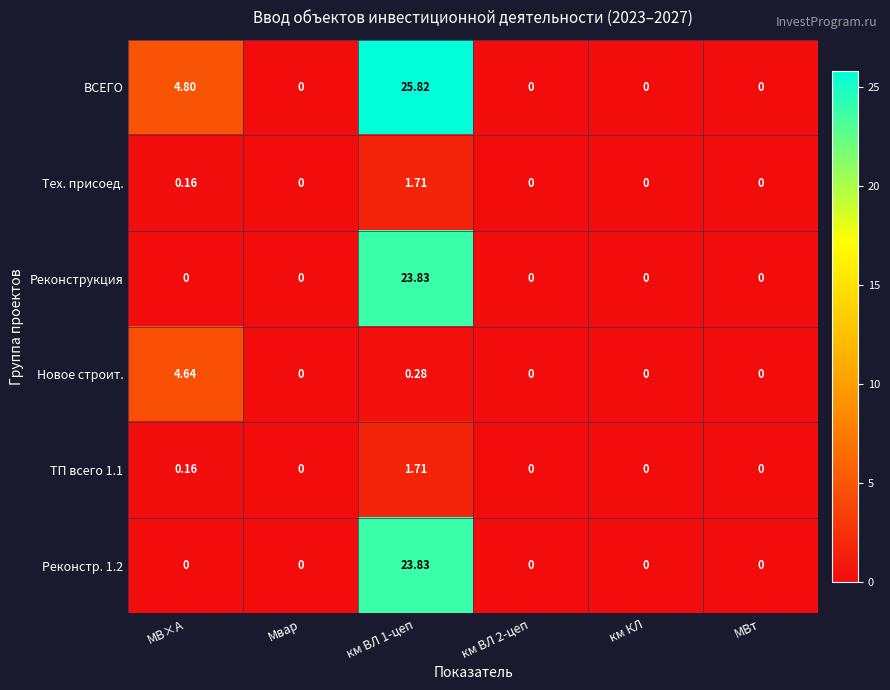

What is the spread (max minus min) of values at МВ×А?

4.8